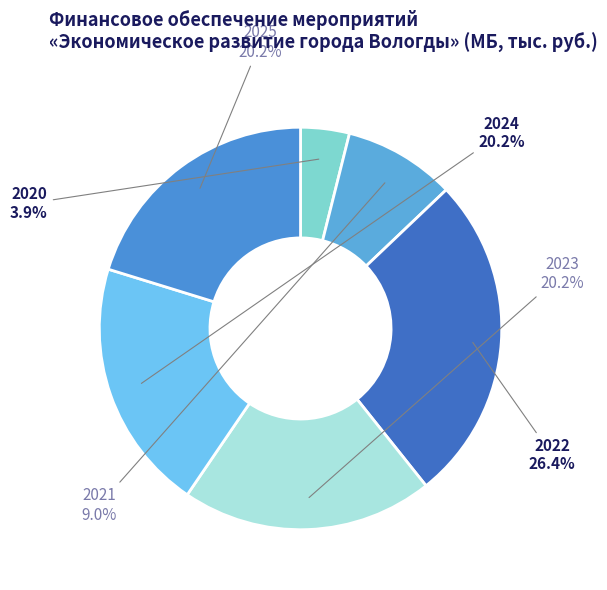

How many segments does this pie chart have?

6